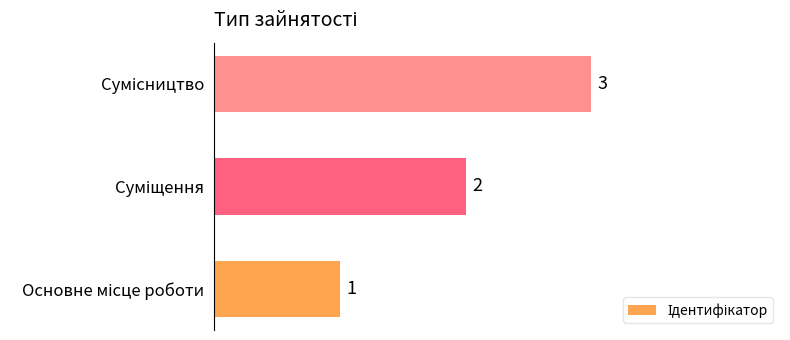

What is the maximum value shown in the chart?

3